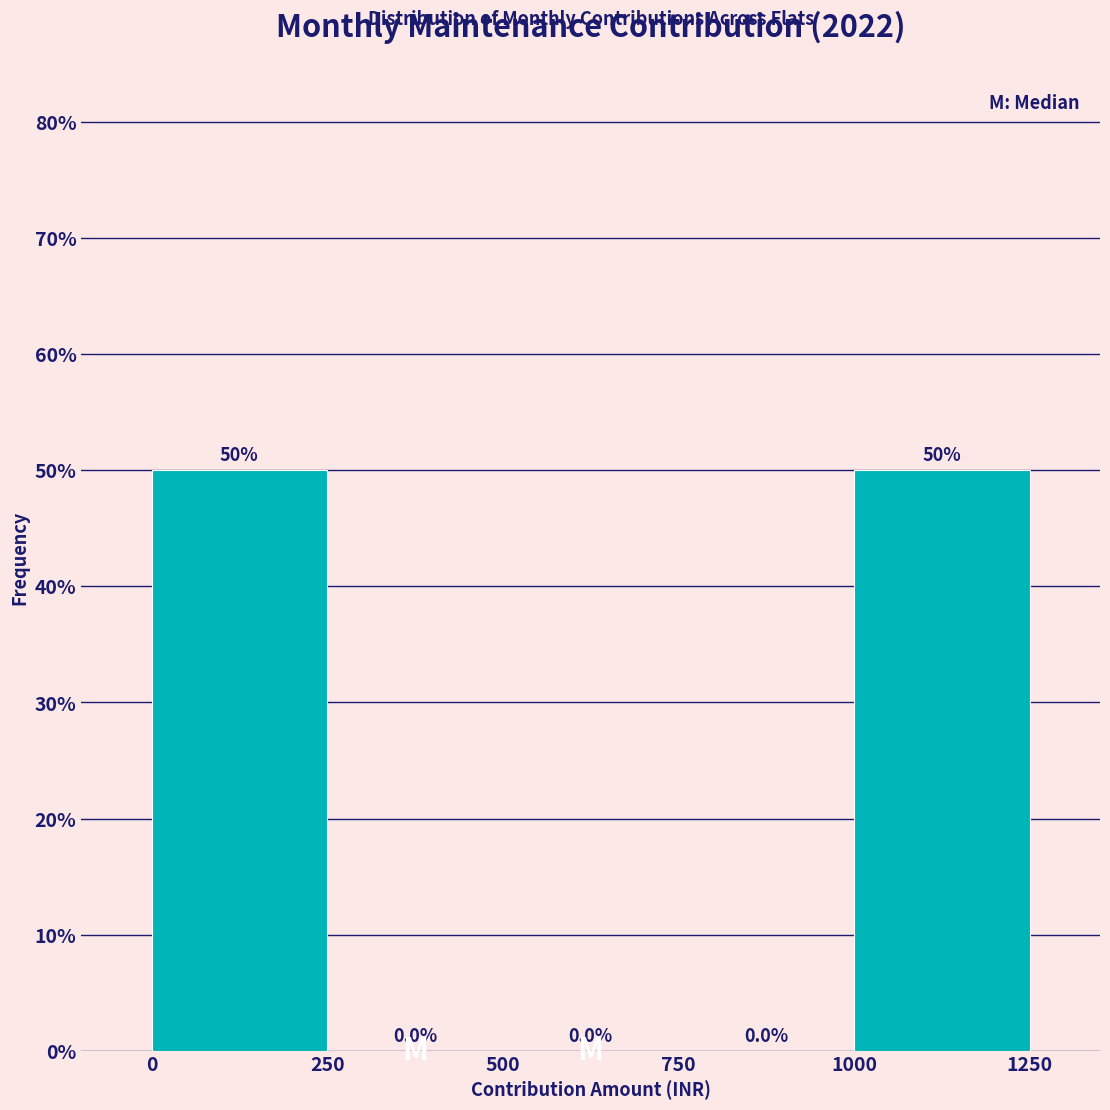

Reading left to right, transcribe this chart: for each bar, give the range it covers on the x-axis and its height.

0 to 250: 50.0
250 to 500: 0.0
500 to 750: 0.0
750 to 1000: 0.0
1000 to 1250: 50.0